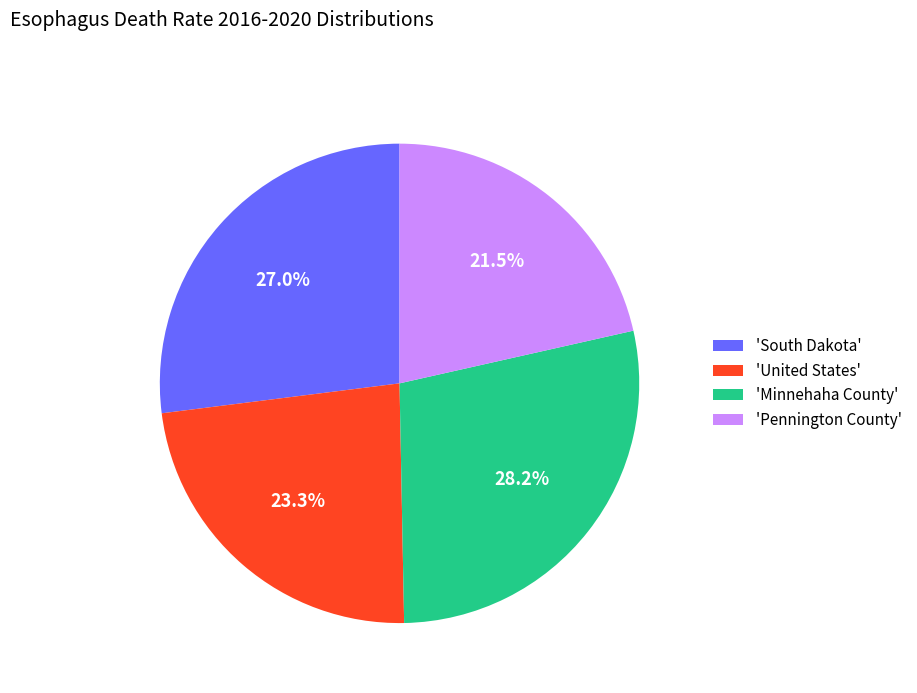

Combined, what portion of the pie is 'South Dakota' and 'Minnehaha County'?

55.2%